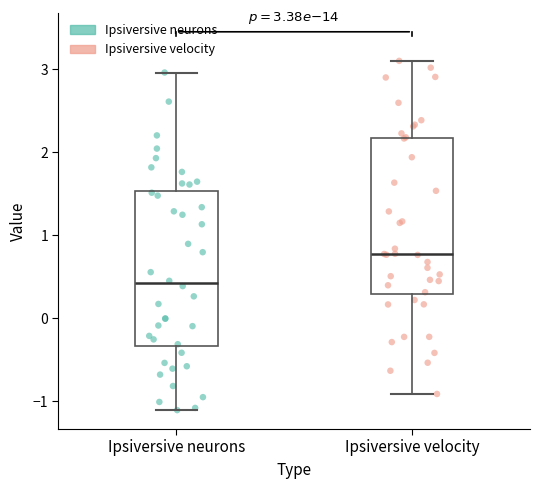

Which box has the highest median line?

Ipsiversive velocity